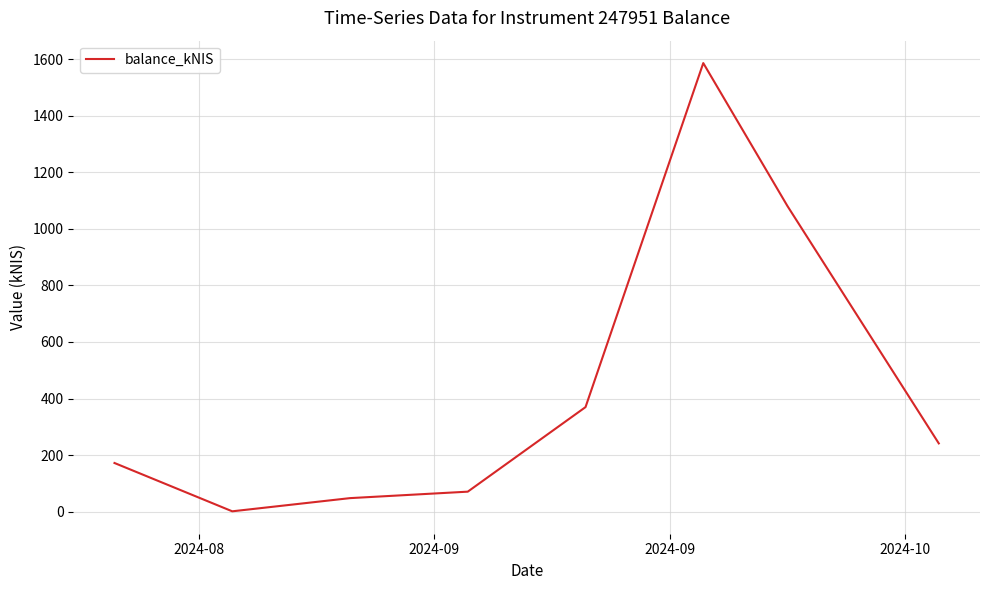

What is the difference between the maximum and minimum values?

1584.7